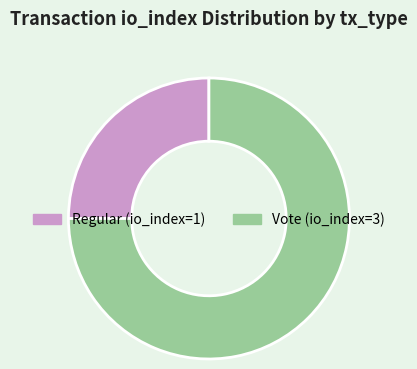

Which has a higher value, Regular (io_index=1) or Vote (io_index=3)?

Vote (io_index=3)